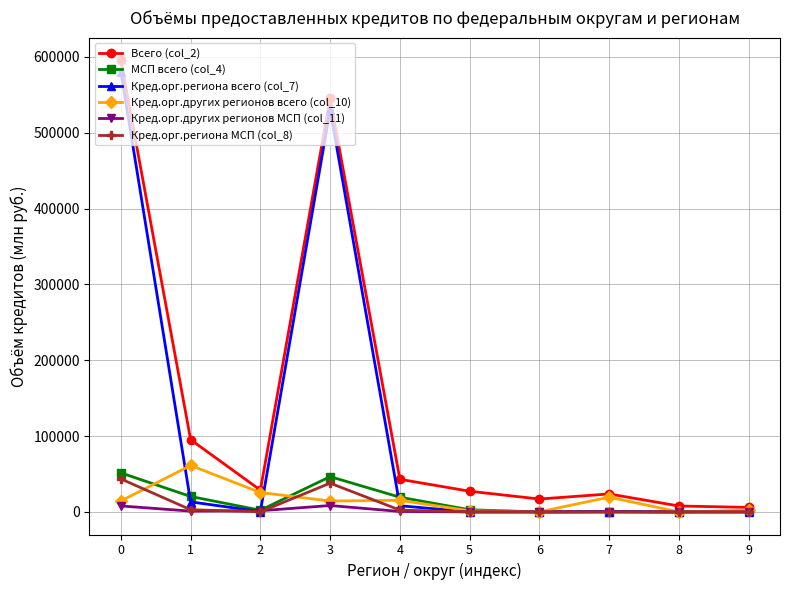

The value of Кред.орг.других регионов МСП (col_11) at 9 is 0. True or false?

True